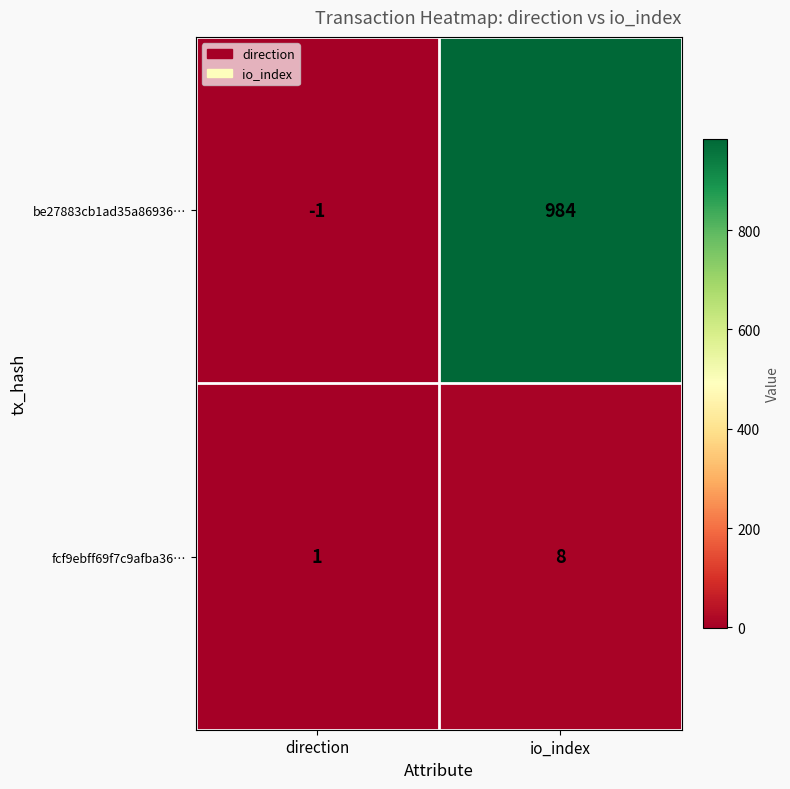

Count the number of data series in this chart.

2